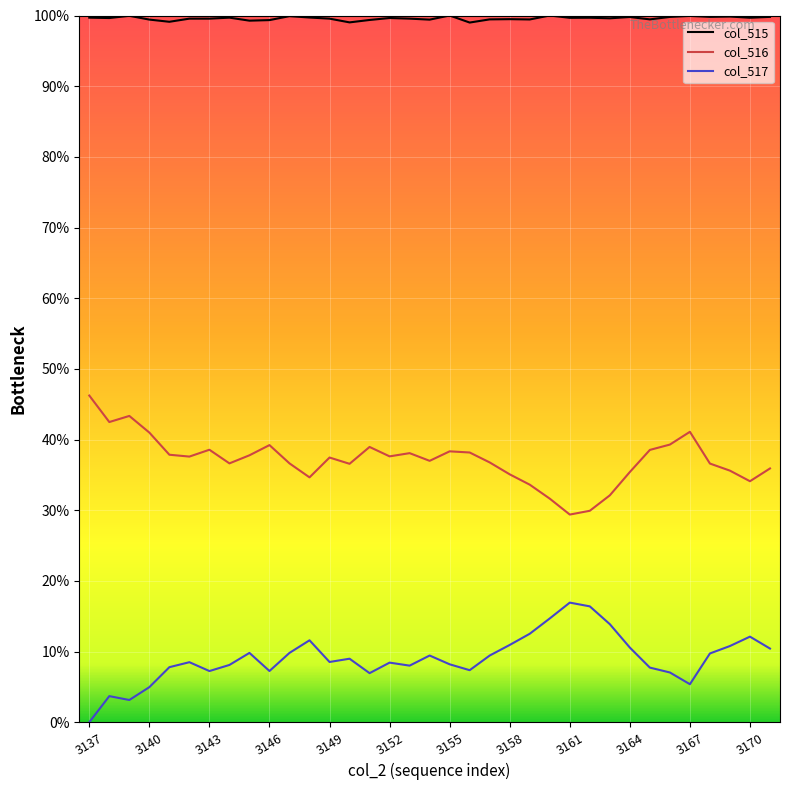

What is the value of the col_516 point at the 32nd from the left?

0.4